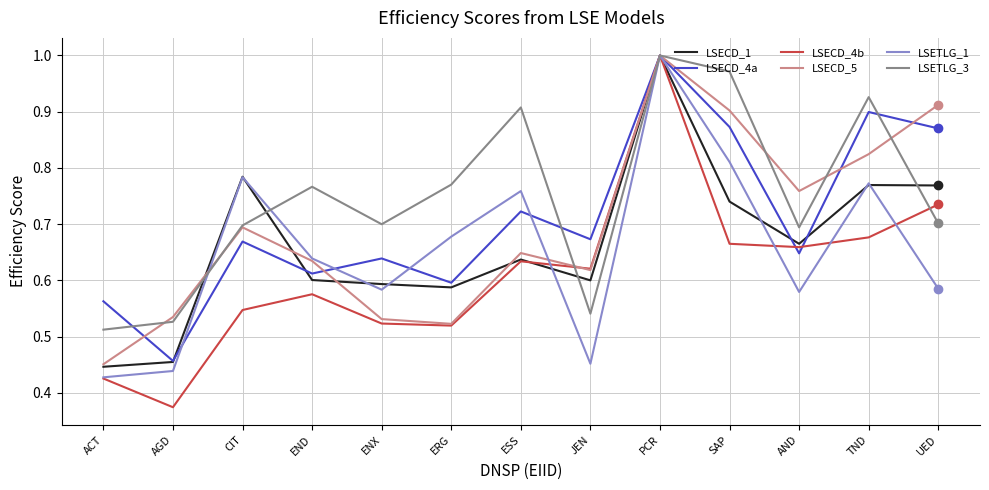

Which series has the largest range (max minus min)?

LSECD_4b